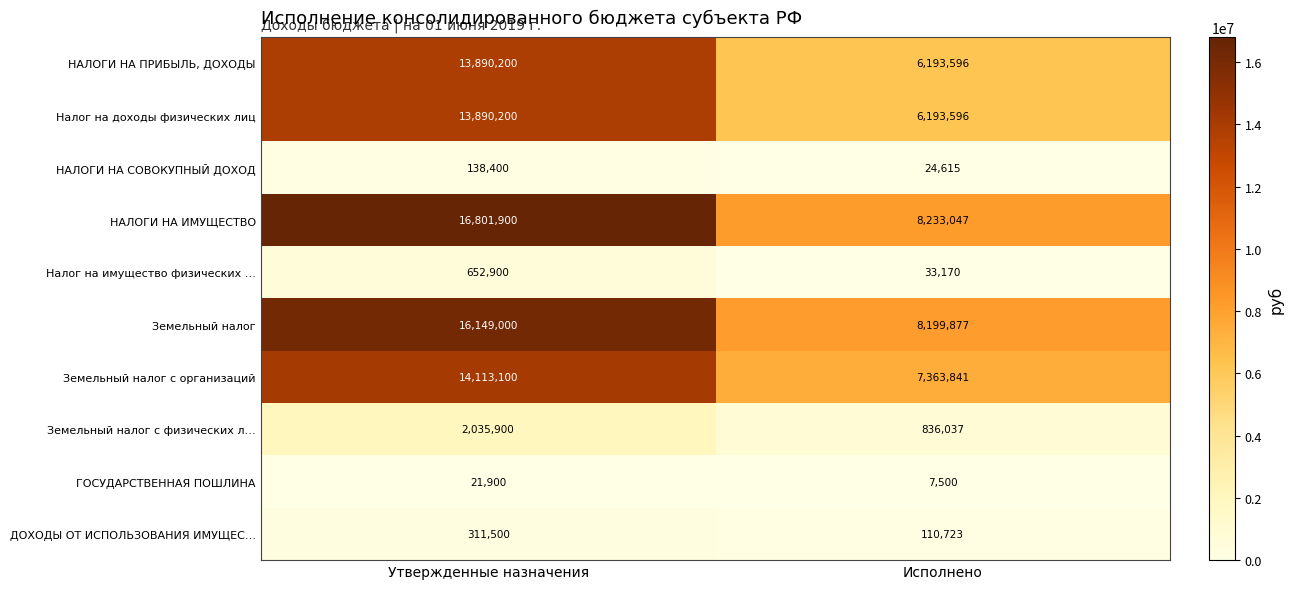

What is the difference between the highest and lowest values at Исполнено?

8225547